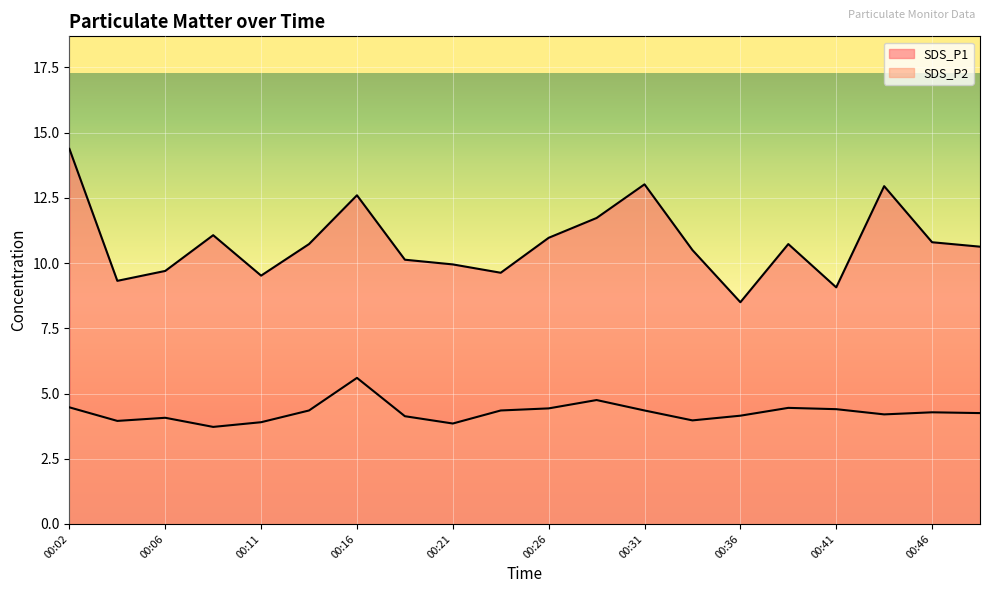

At which label does SDS_P2 first exceed 4?

00:02